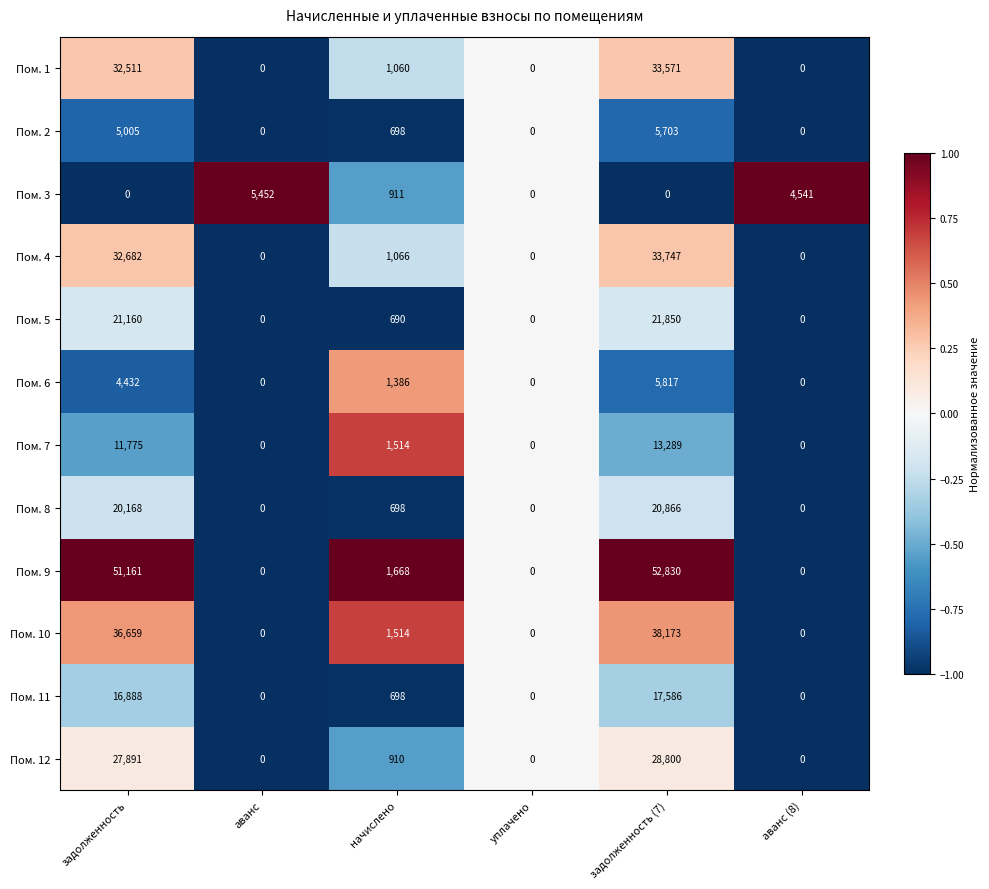

What is the greatest value displayed?

52830